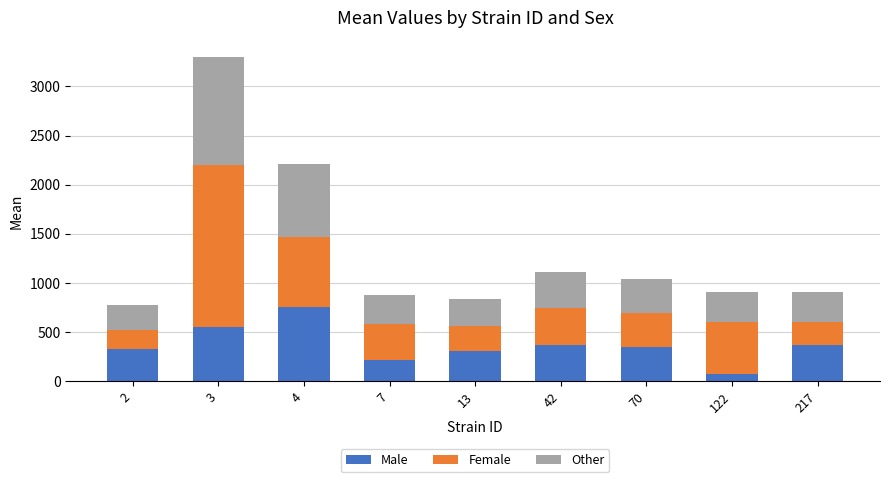

At which category is the sum across all series the highest?

3